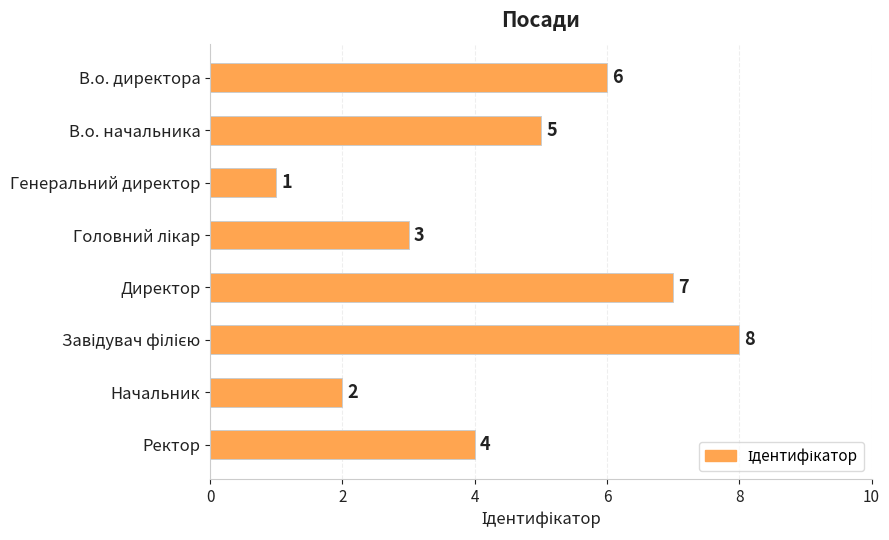

How many bars are there in total?

8